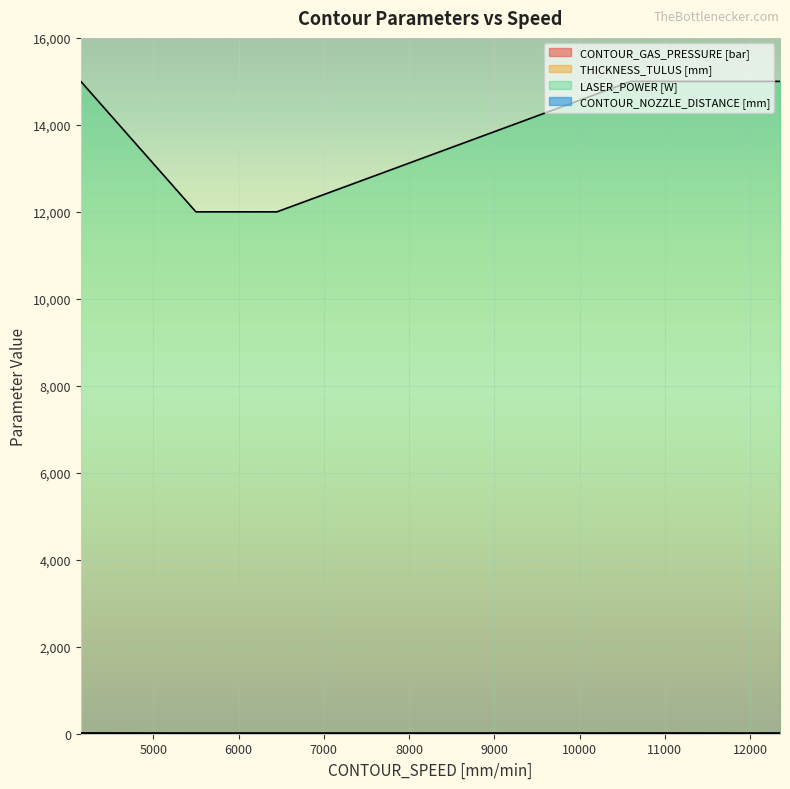

True or false: CONTOUR_NOZZLE_DISTANCE [mm] and CONTOUR_GAS_PRESSURE [bar] cross at least once.

False